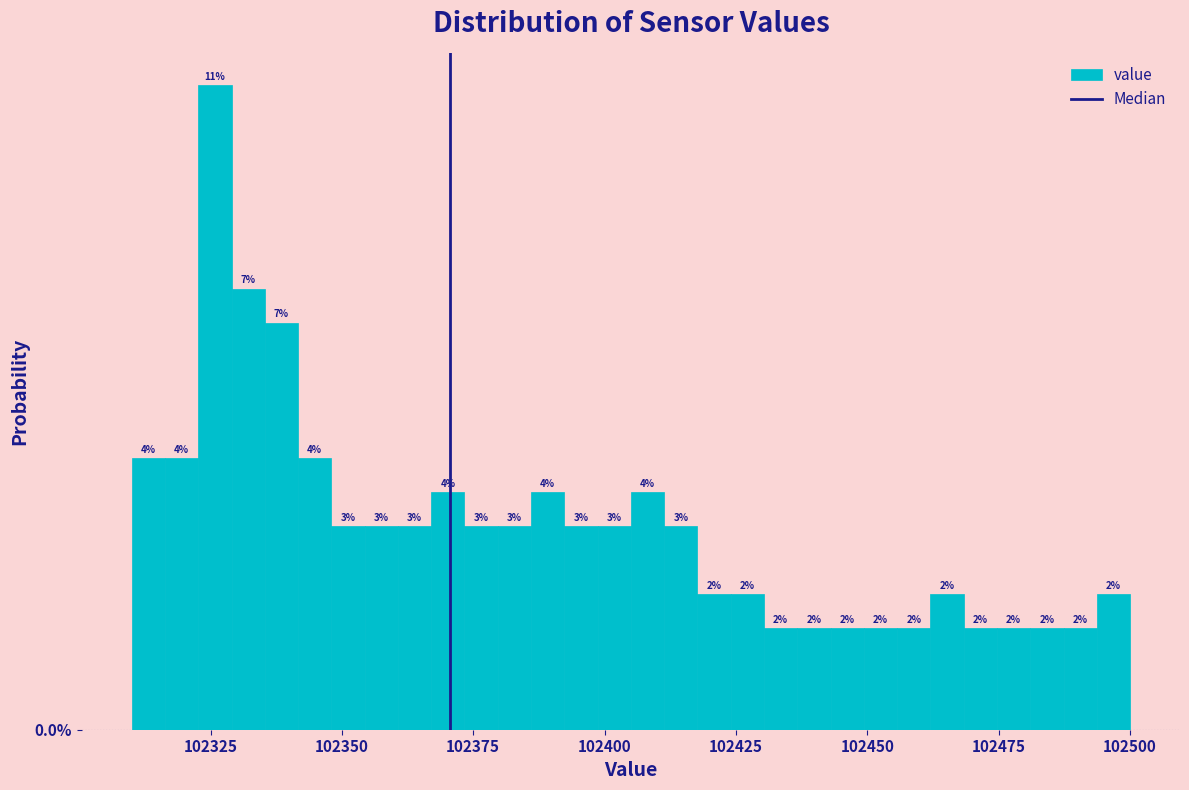

Read against the x-axis, roughly where is the centre of the tallest bar?

102325